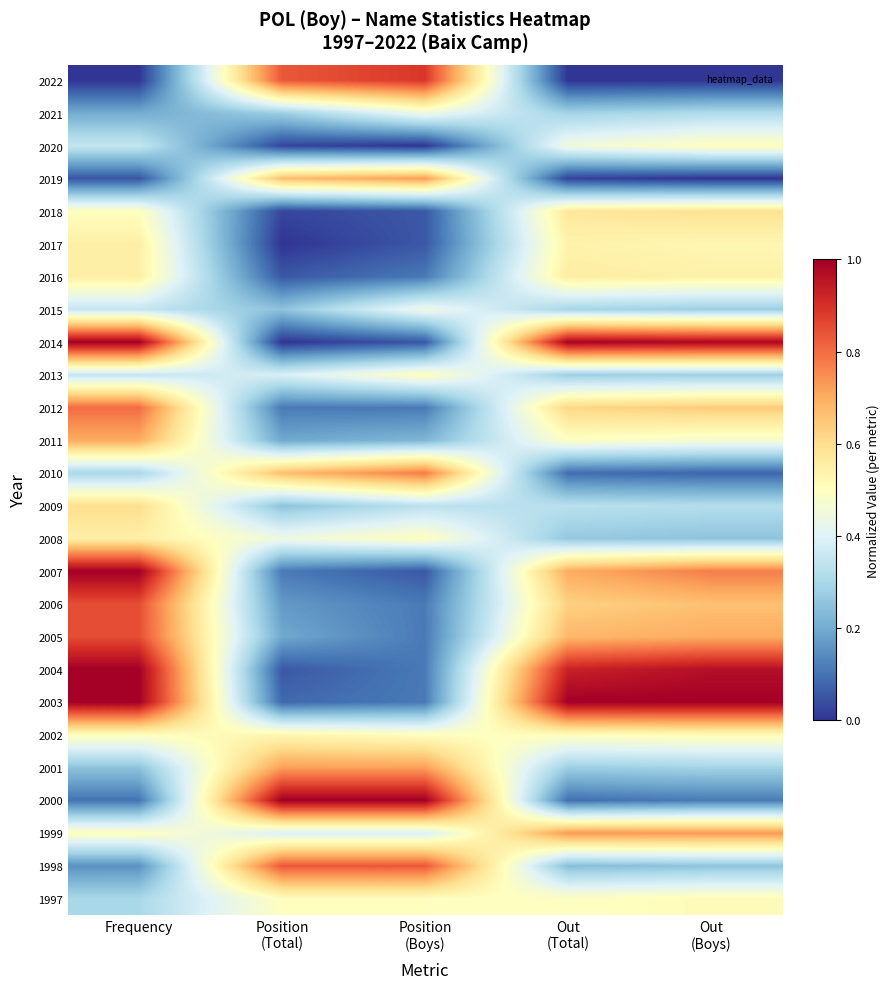

Count the number of data series in this chart.

26